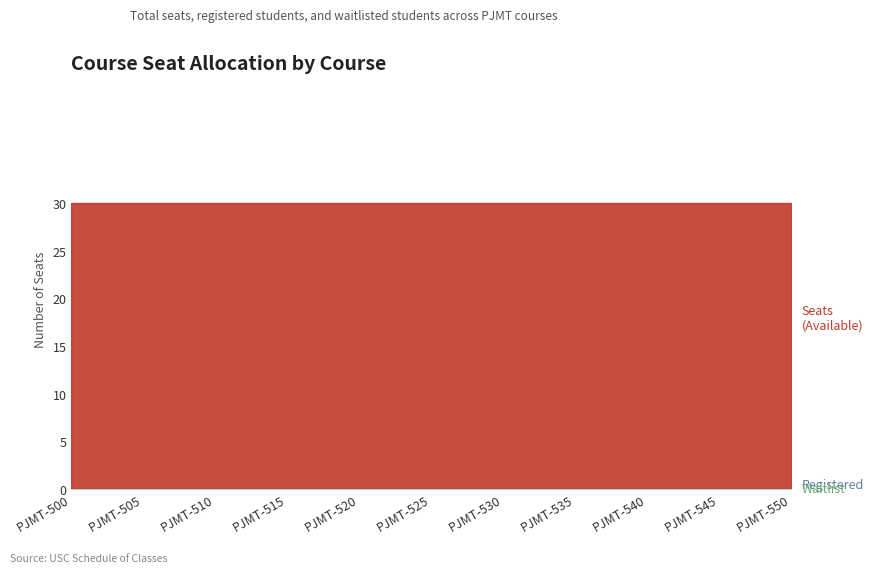

True or false: Waitlist has more than 2 points higher than both neighbors.

False